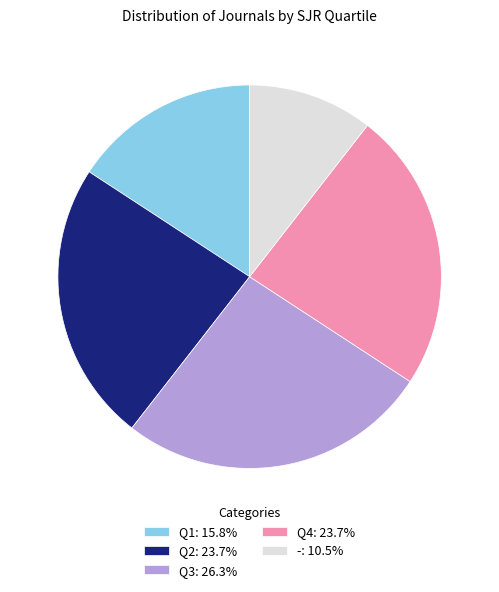

Approximately how many times larger is the value at Q3: 26.3% compared to Q1: 15.8%?

1.7